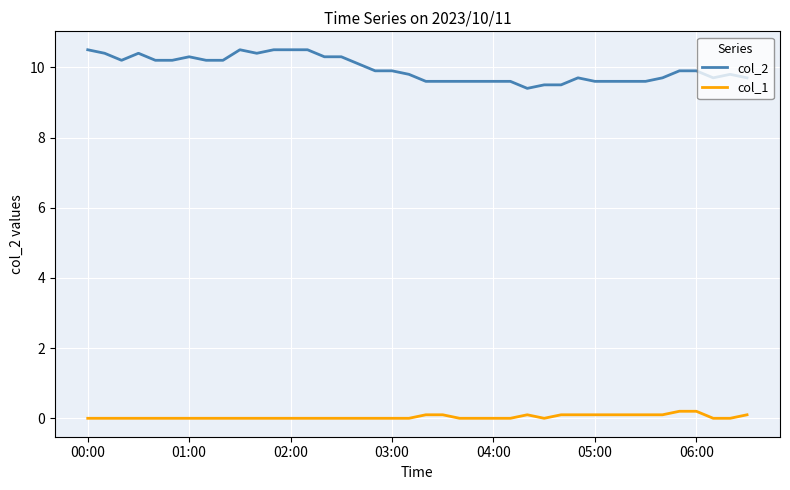

True or false: col_1 and col_2 cross at least once.

False